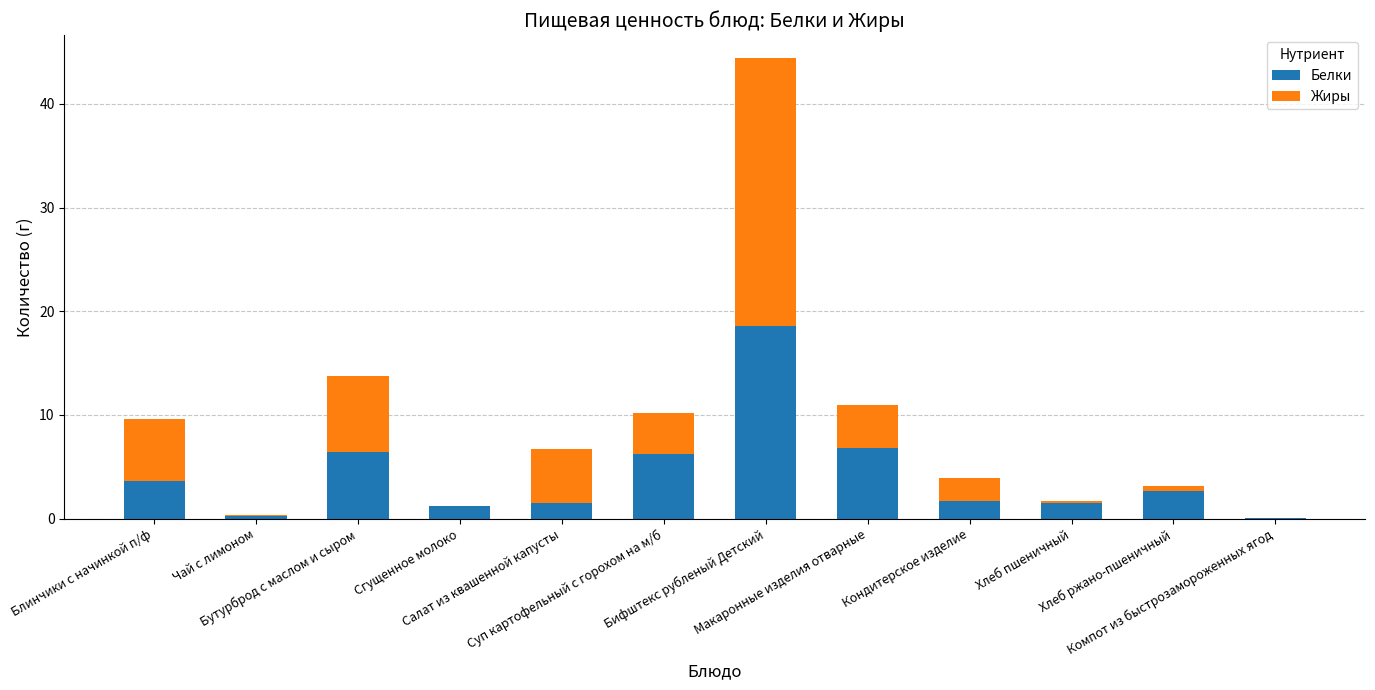

What is the sum of all Белки values?

50.6